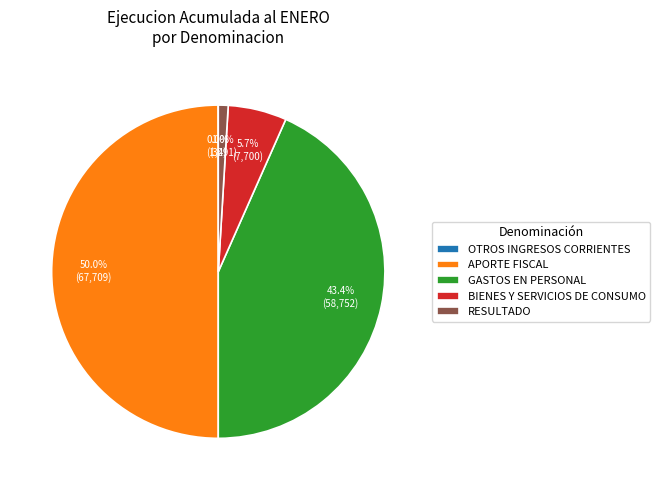

Is BIENES Y SERVICIOS DE CONSUMO the majority of the pie?

No